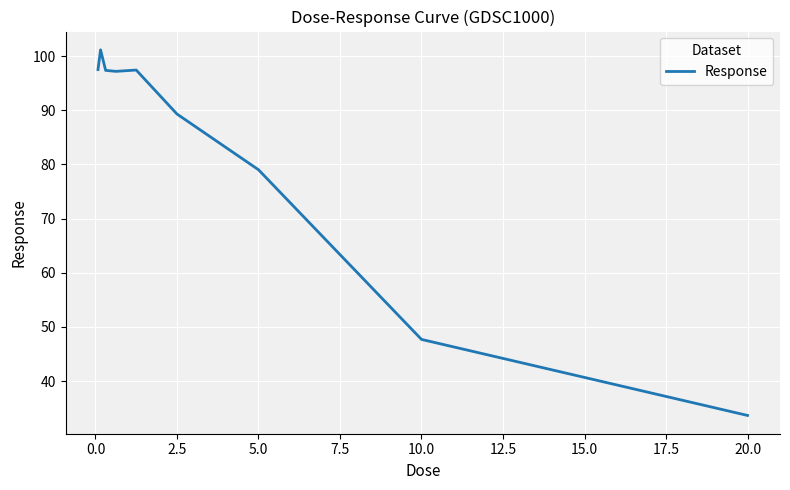

What is the smallest value displayed?

33.7